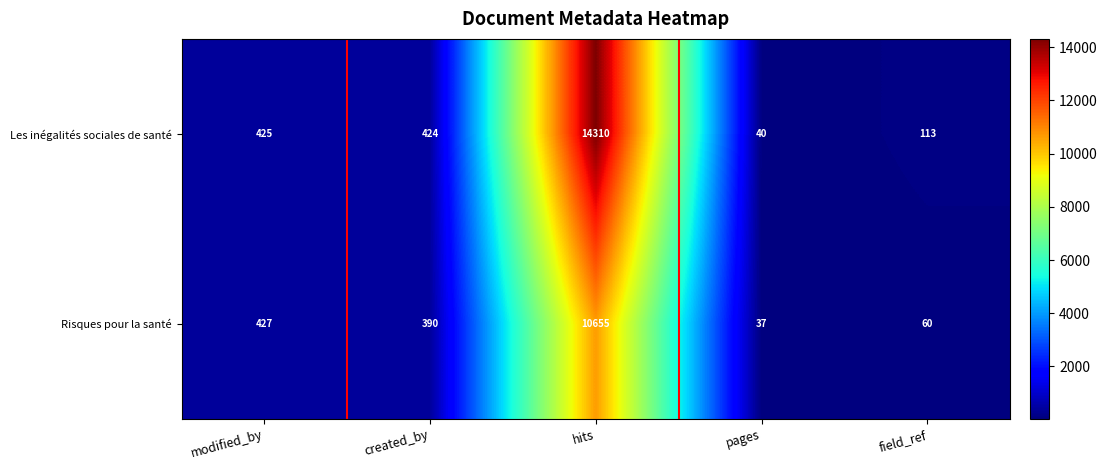

Is it true that Les inégalités sociales de santé equals 22 at pages?

False